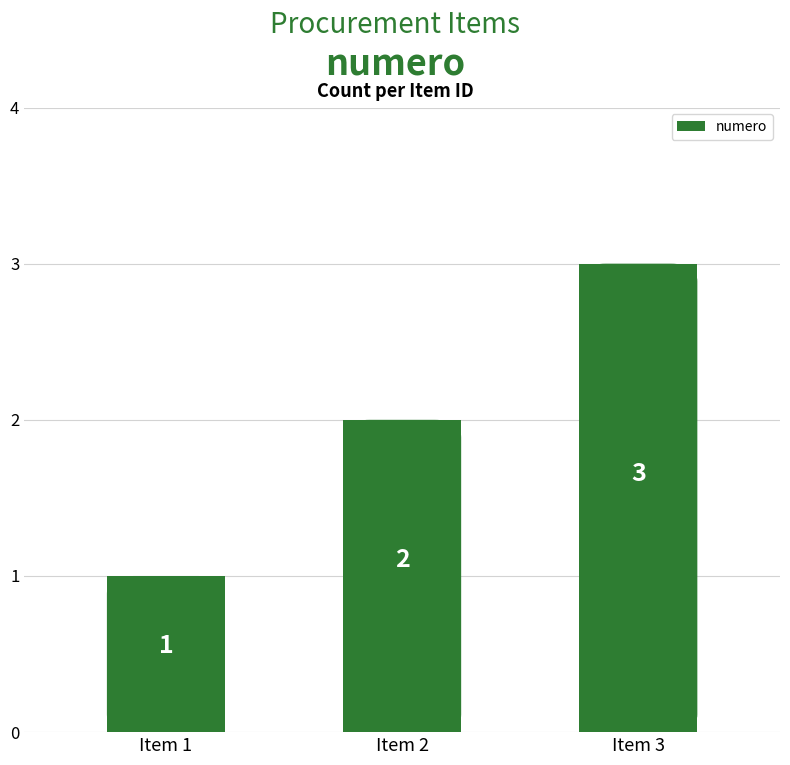

What is the greatest value displayed?

3